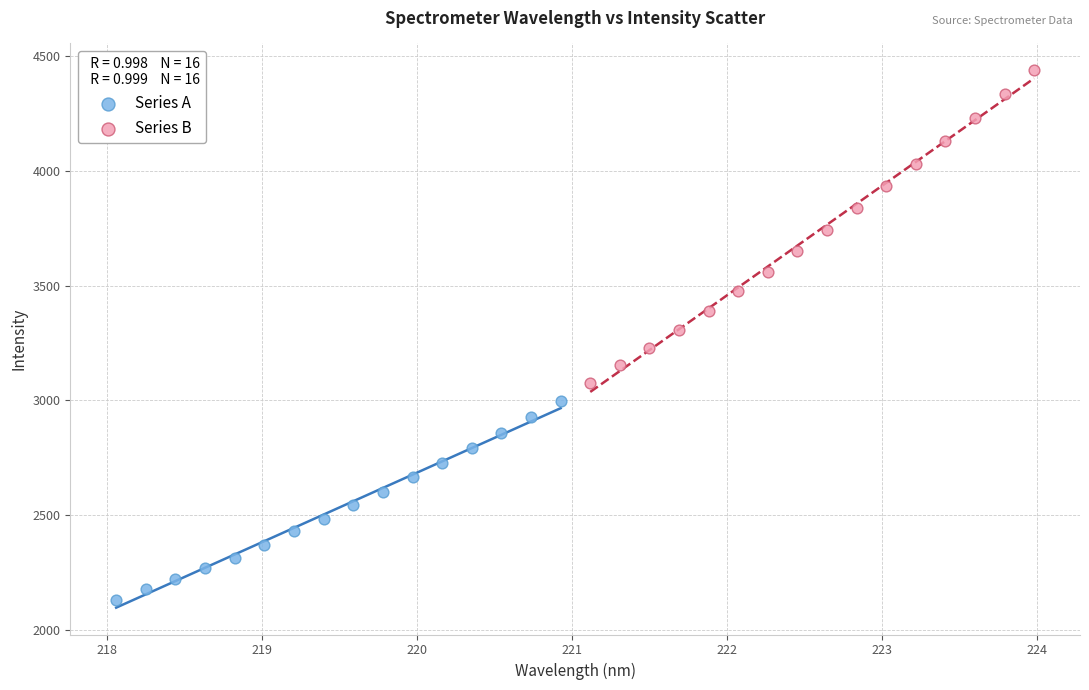

Which series has the largest Y range (max minus min)?

Series B